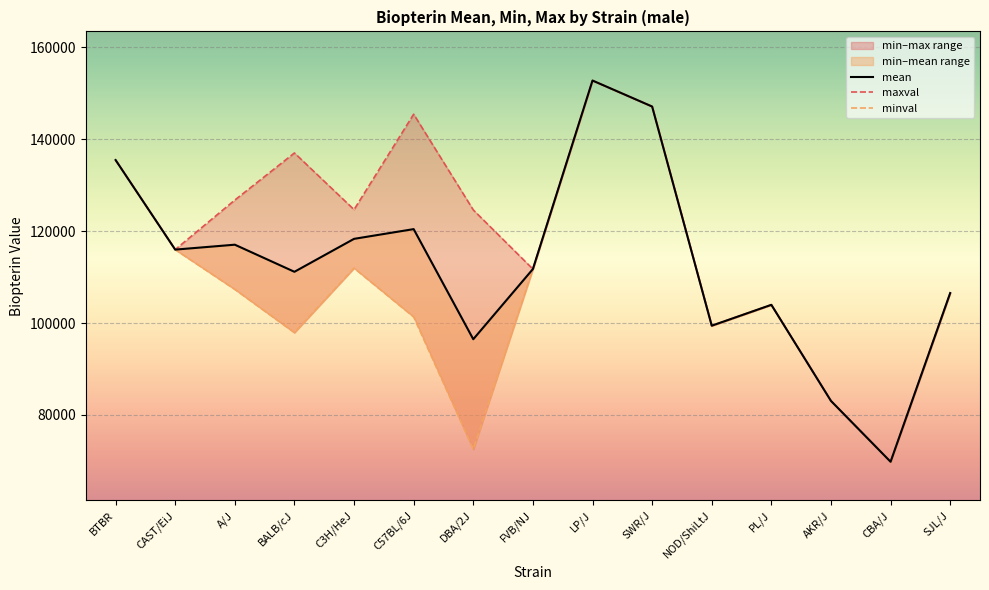

At which category is the sum across all series the highest?

LP/J